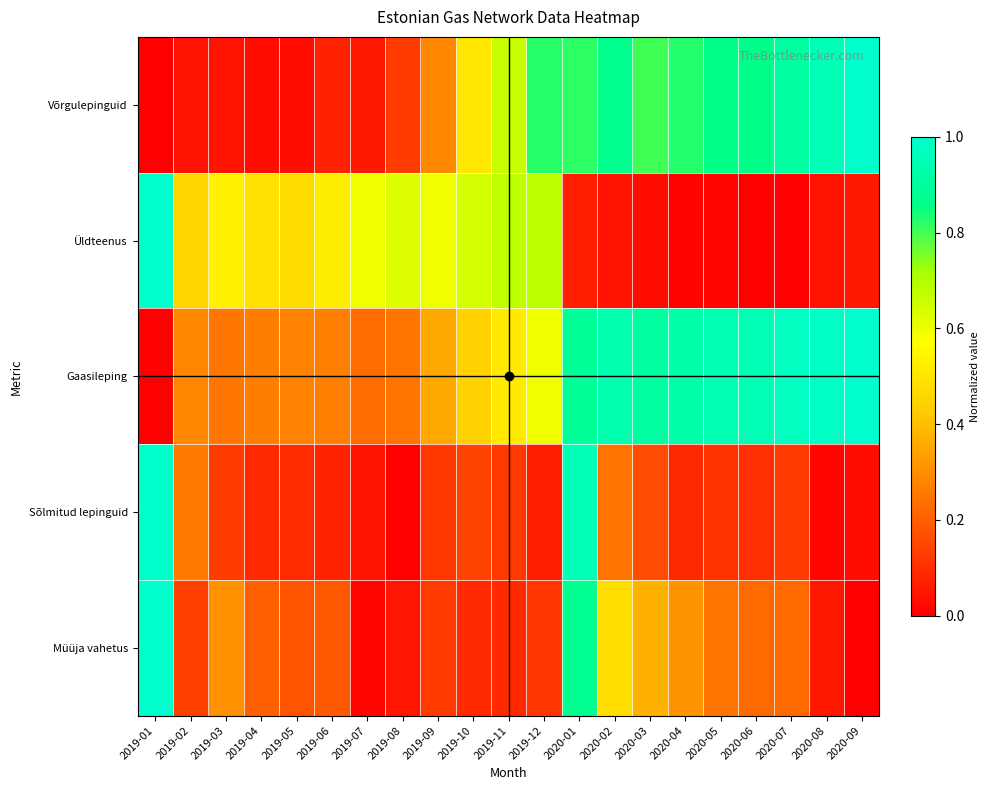

At how many categories does at least one series exceed 0?

21